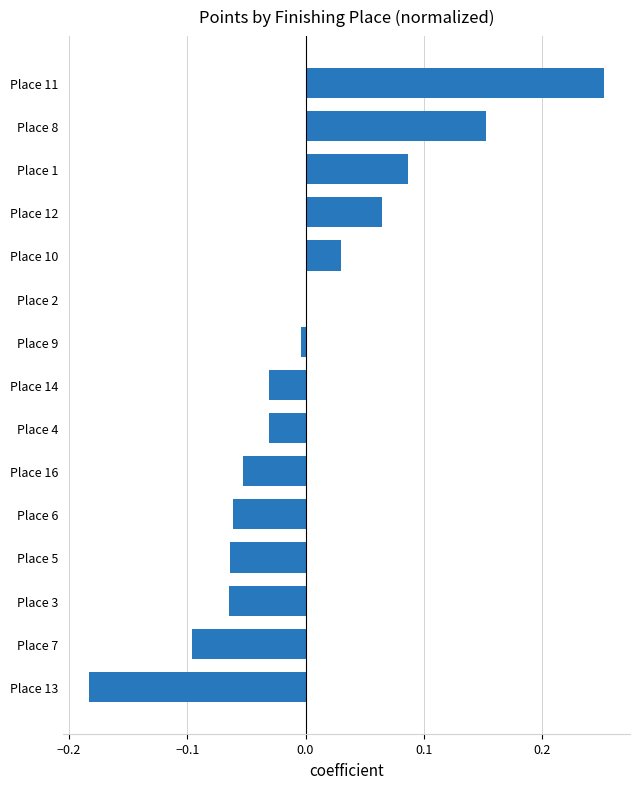

At which category does the chart reach its peak across all series?

Place 11